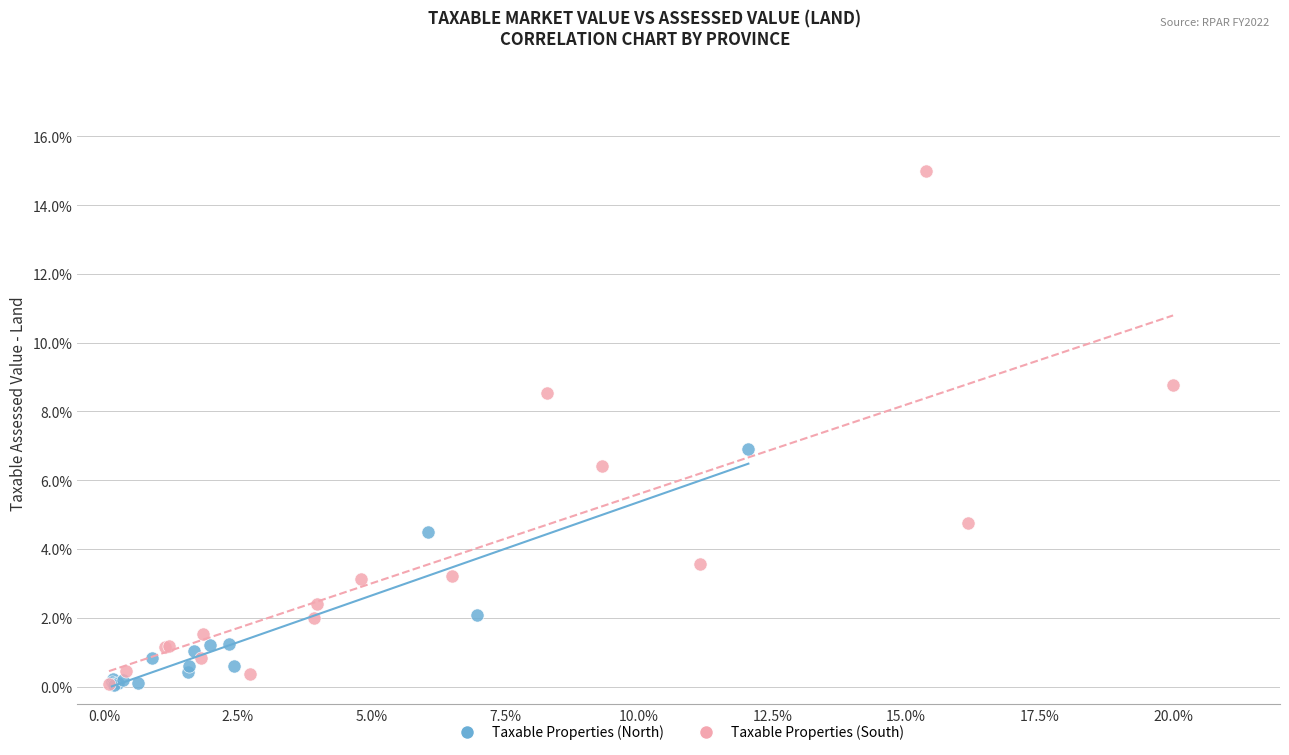

Which series has the largest Y range (max minus min)?

Taxable Properties (South)